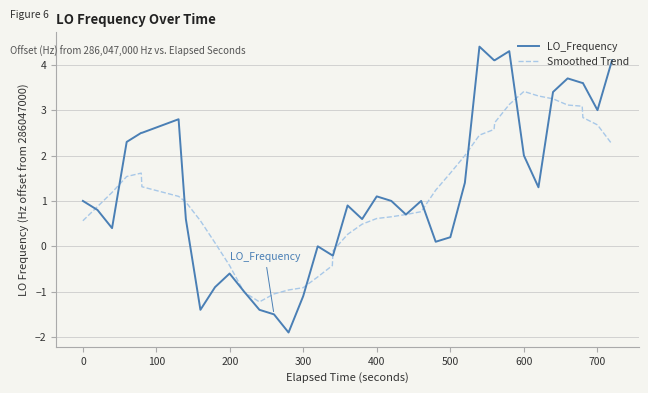

Which series has the largest range (max minus min)?

LO_Frequency